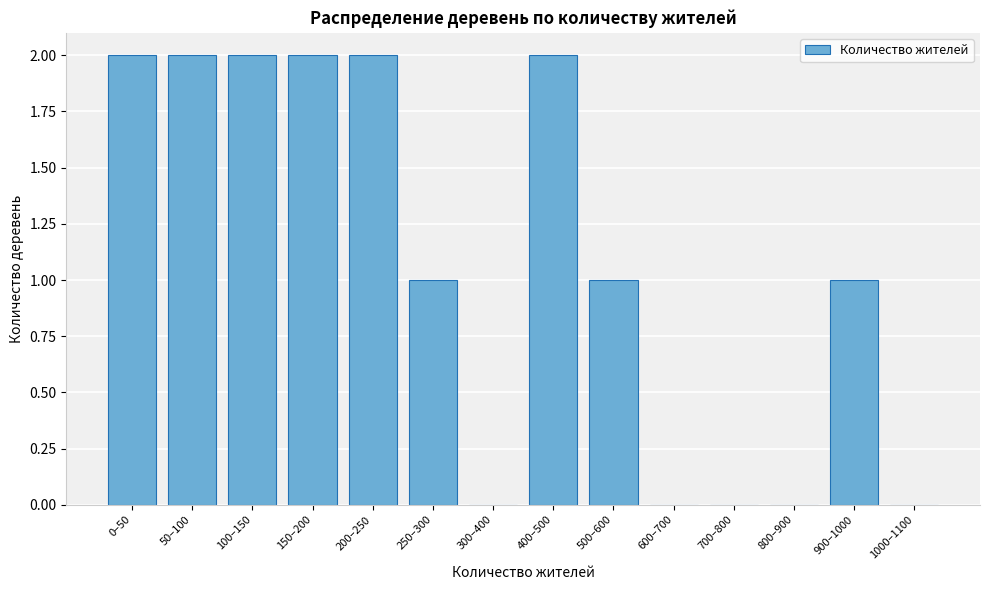

Reading left to right, what are all the values shown in this chart?

0–50=2	50–100=2	100–150=2	150–200=2	200–250=2	250–300=1	300–400=0	400–500=2	500–600=1	600–700=0	700–800=0	800–900=0	900–1000=1	1000–1100=0